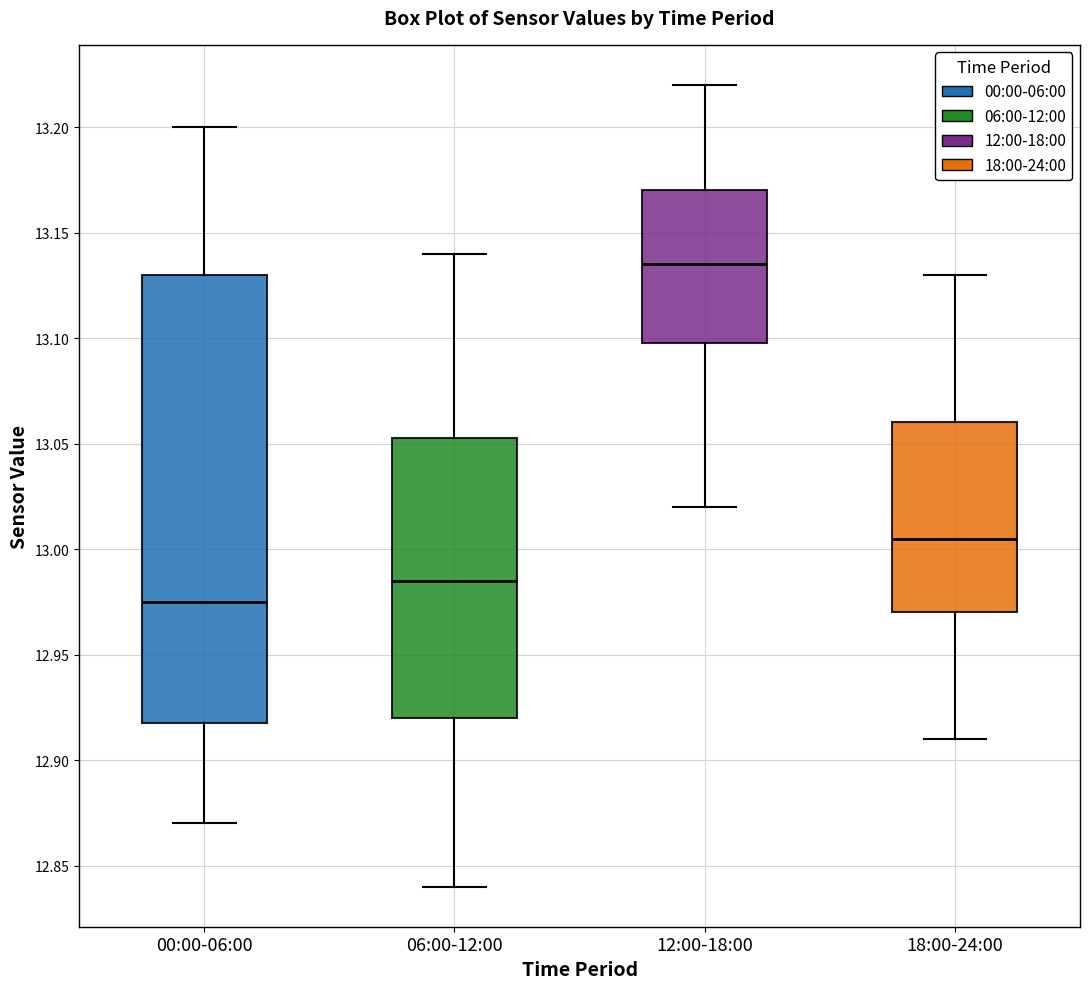

Which box's median line is the highest?

12:00-18:00